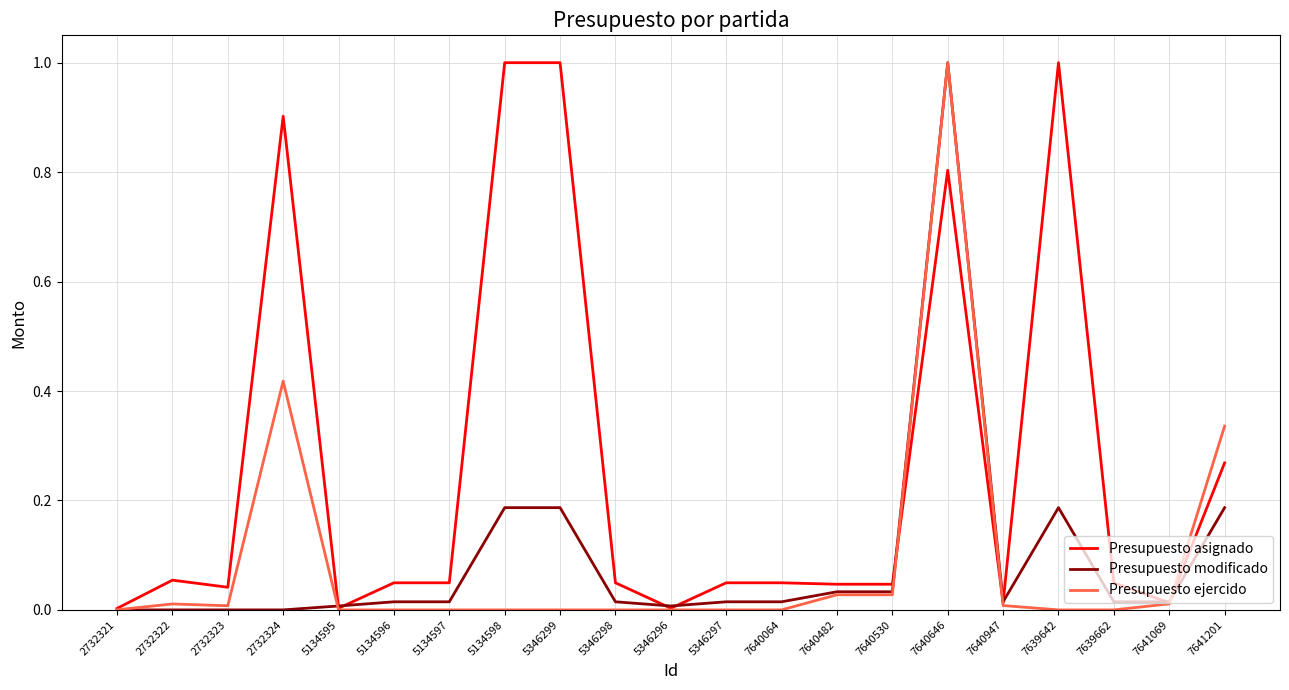

How many lines are shown in the chart?

3